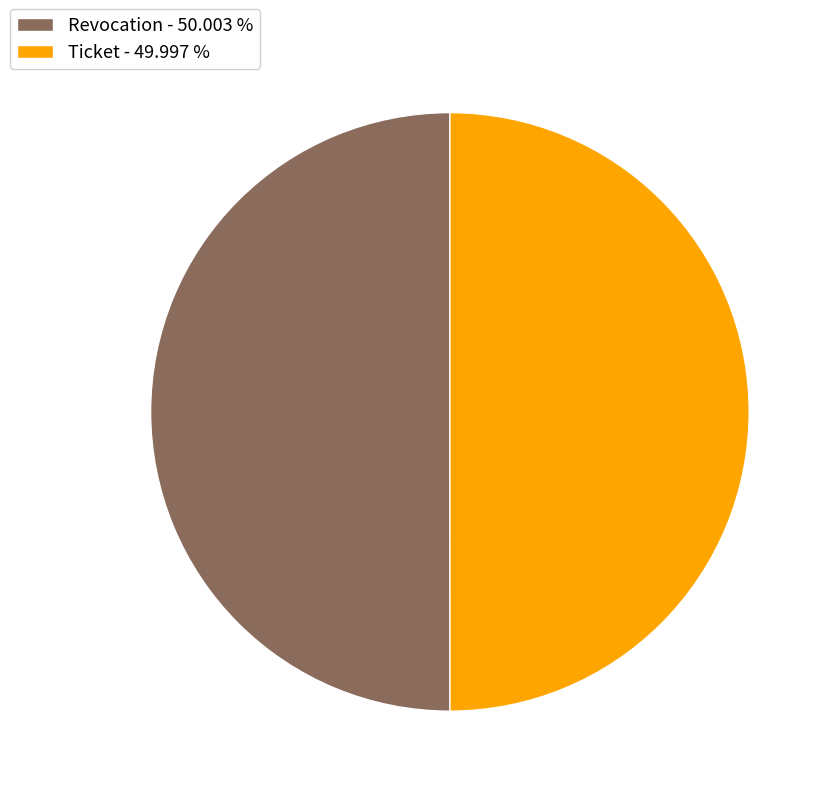

Approximately how many times larger is the value at Ticket - 49.997 % compared to Revocation - 50.003 %?

1.0